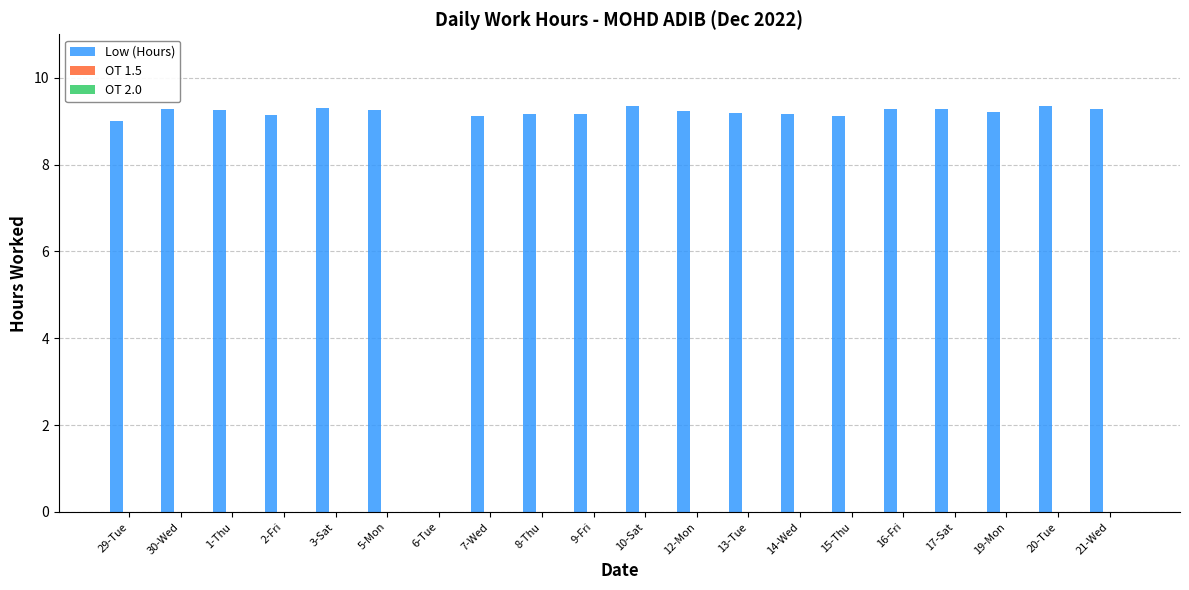

Count the number of categories in the chart.

20